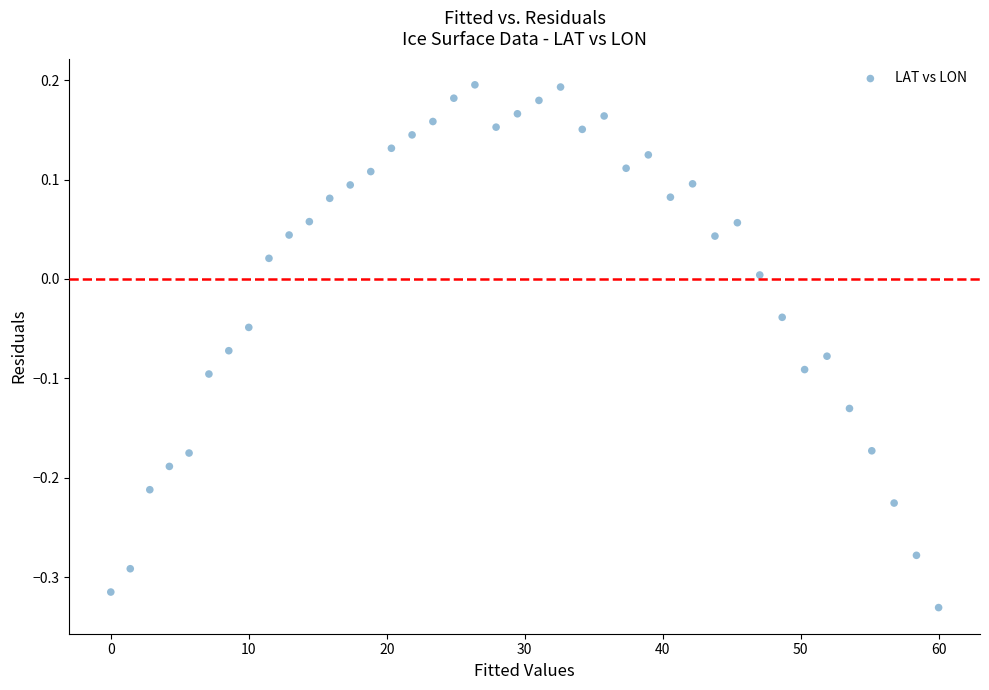

What is the range of Y values (max minus min)?

0.5